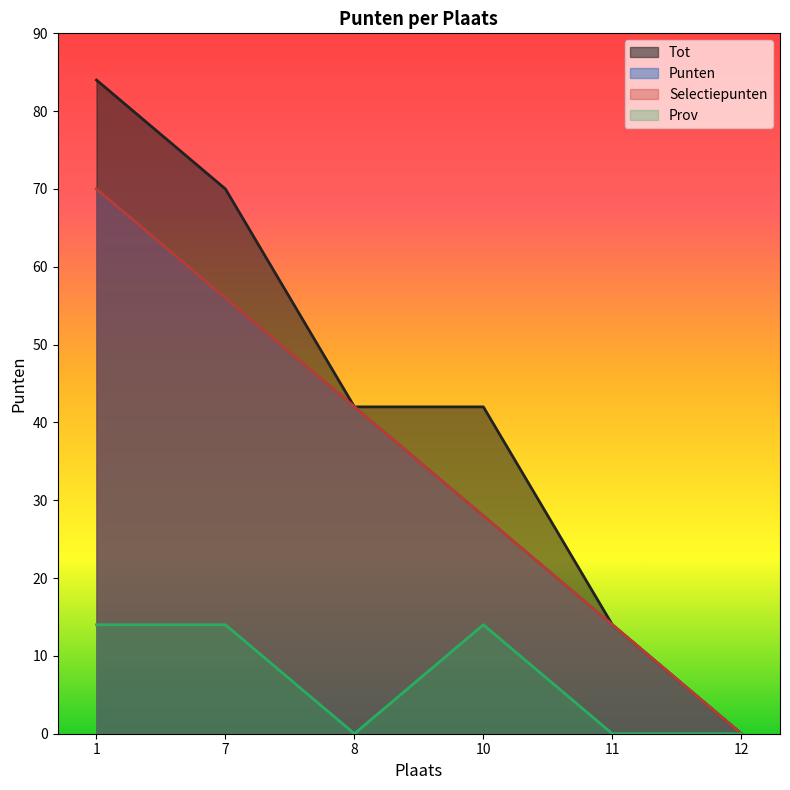

Between 7 and 12, which series saw the biggest shift?

Tot